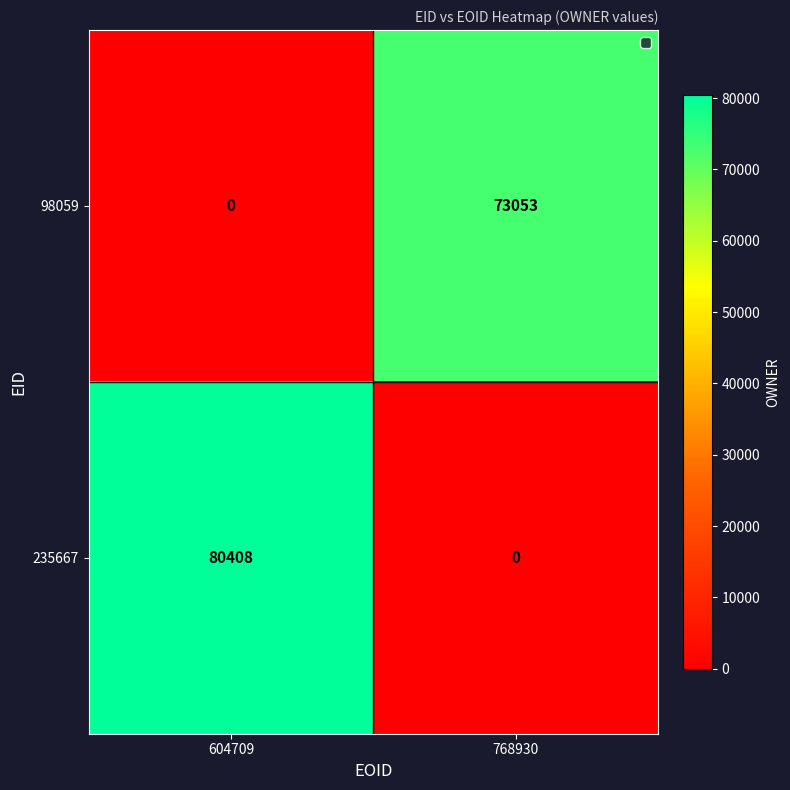

What is the approximate value of 235667 at 604709, to the nearest 50?

80400